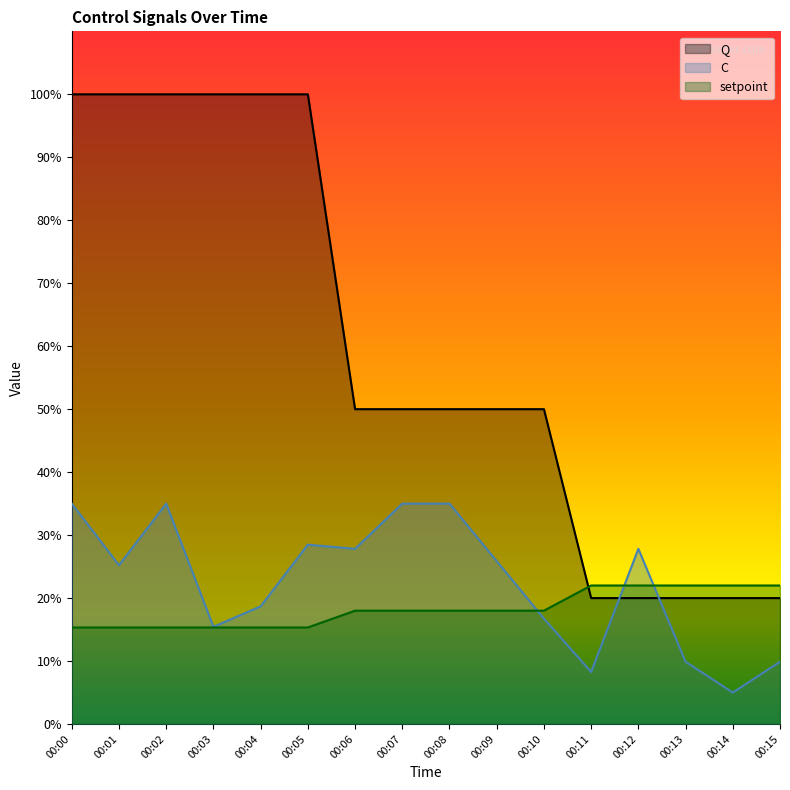

Which label corresponds to the smallest value in the chart?

00:14